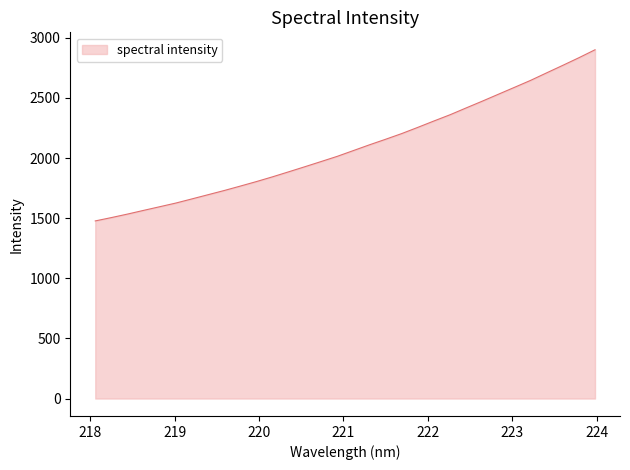

What is the greatest value displayed?

2900.4